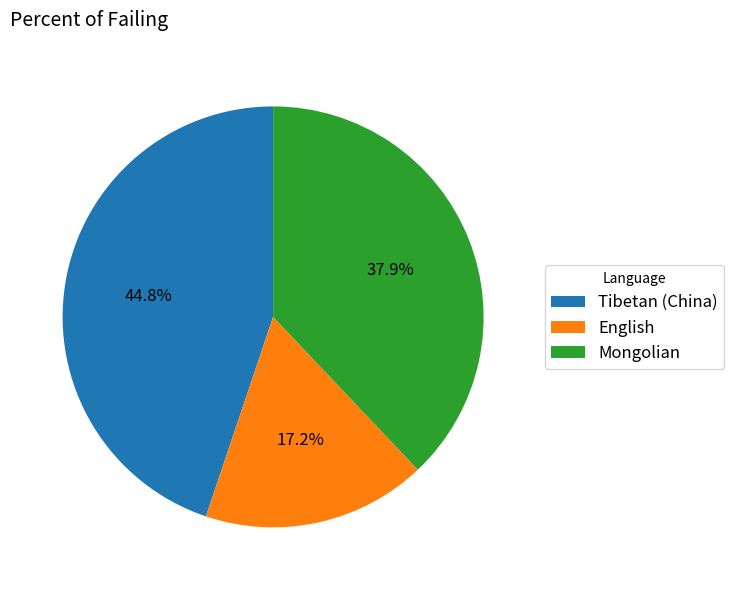

Is there any slice that represents more than half of the pie?

No